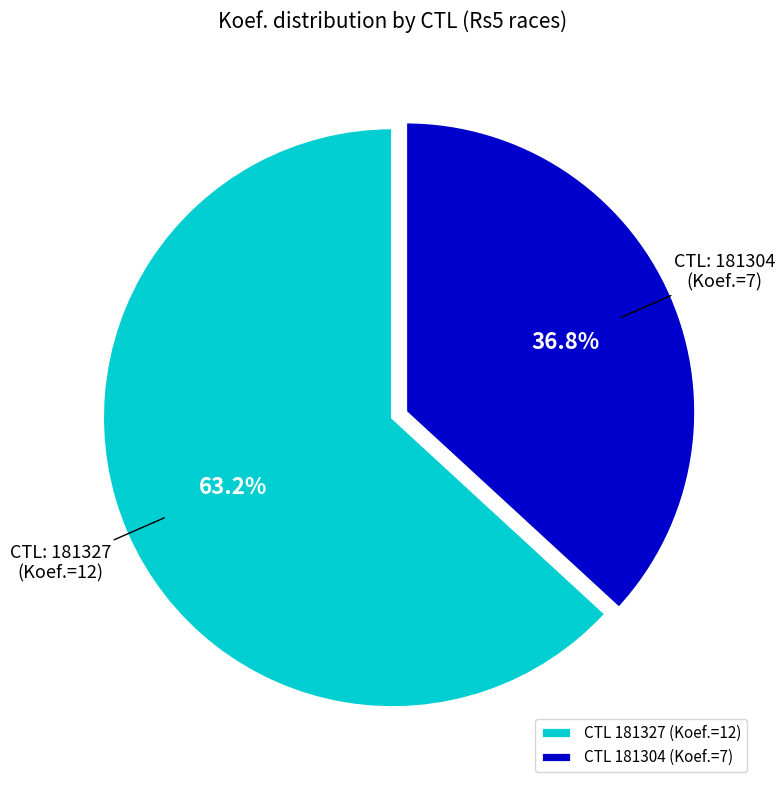

Is there a majority slice in this chart?

Yes